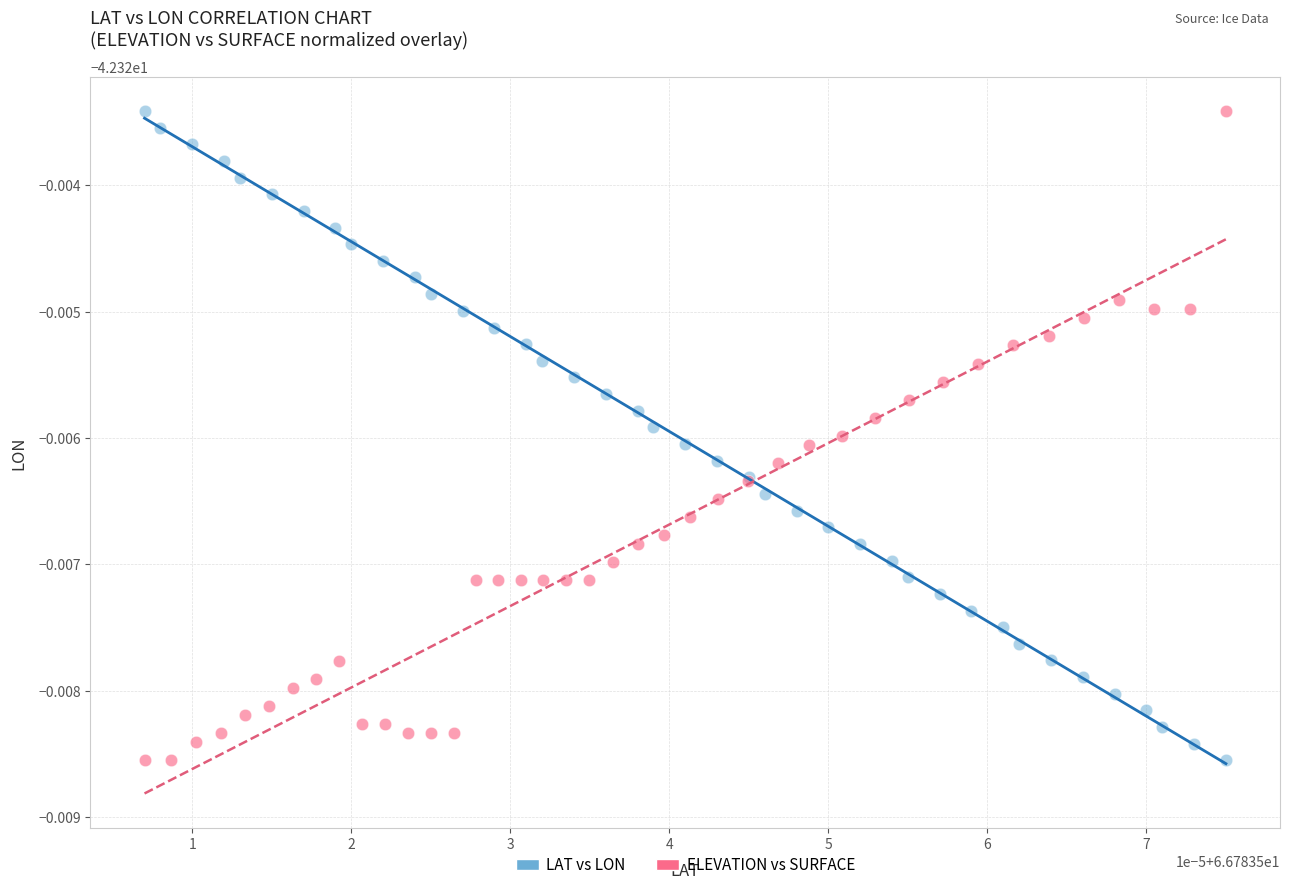

What are all the series names shown in the legend?

LAT vs LON, ELEVATION vs SURFACE